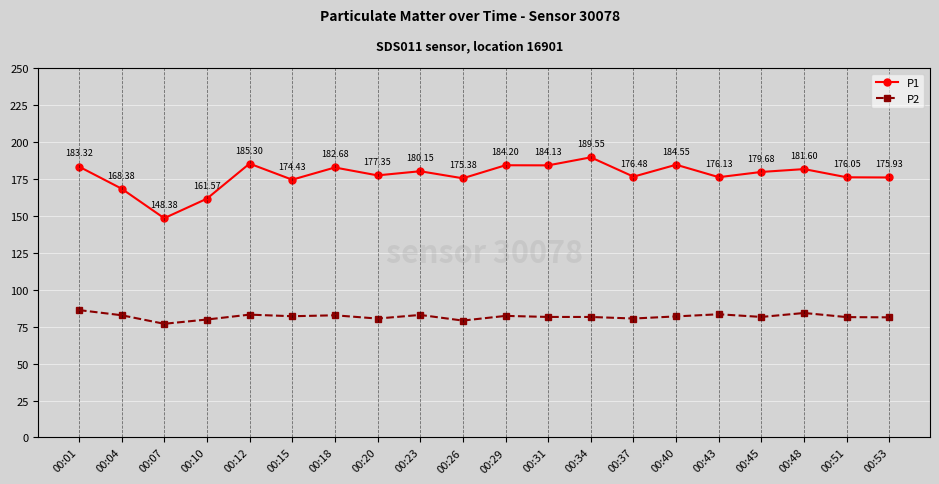

How many lines are shown in the chart?

2